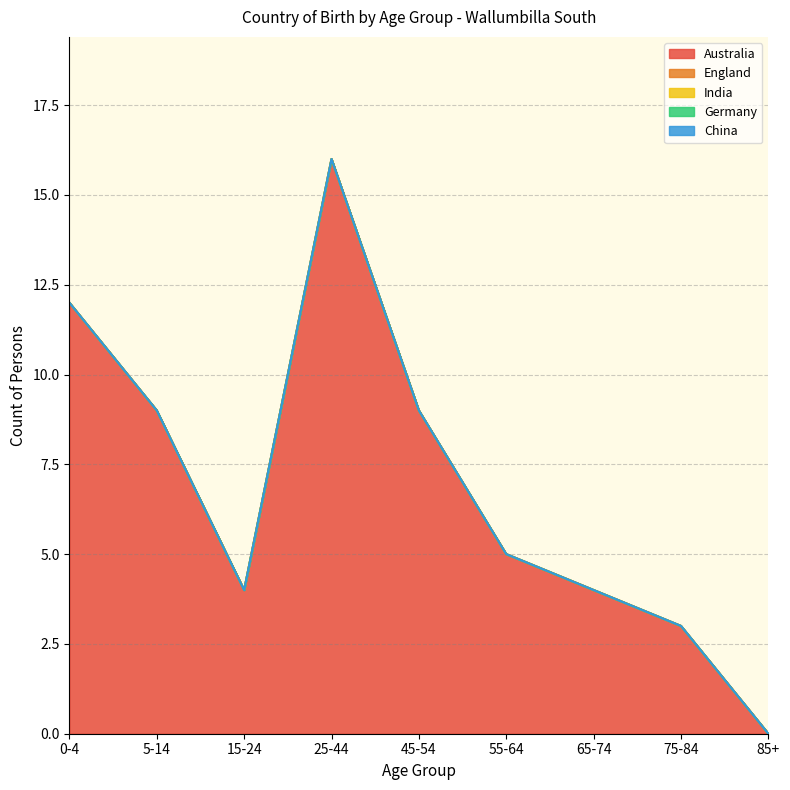

What is the greatest value displayed?

16